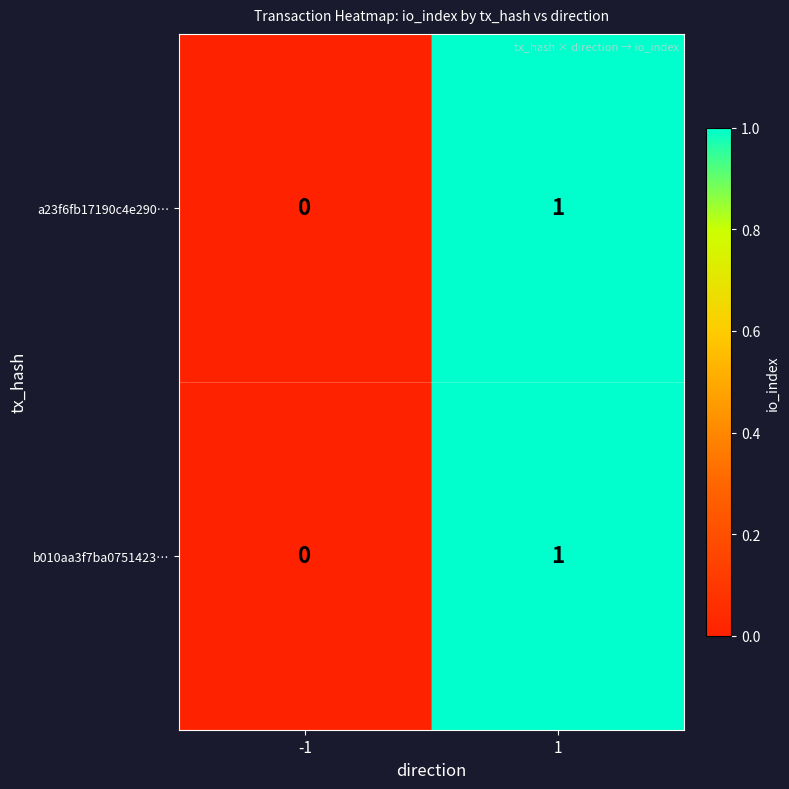

Reading left to right, list all the values displayed in this chart.

a23f6fb17190c4e290…: -1=0	1=1
b010aa3f7ba0751423…: -1=0	1=1